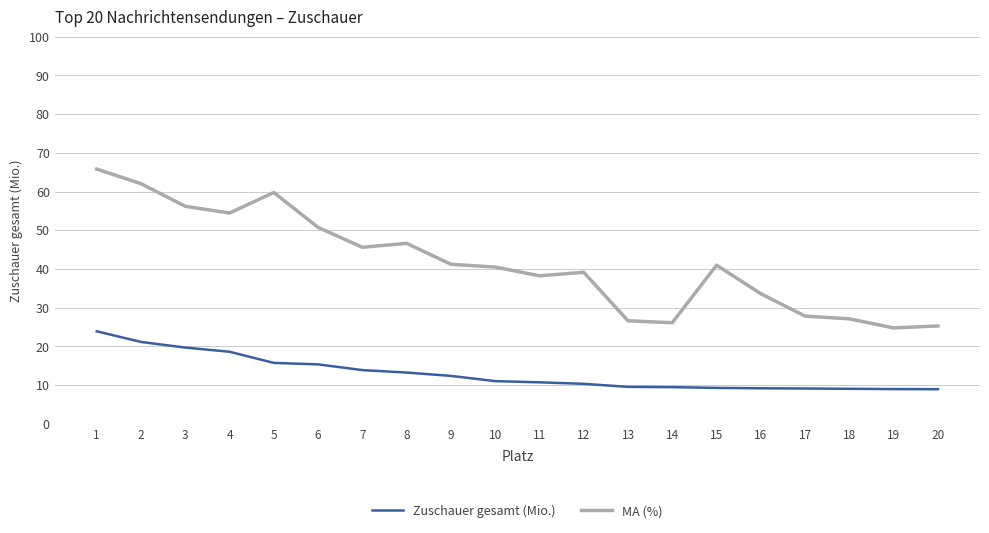

What is the difference between the highest and lowest values at 11?

27.5